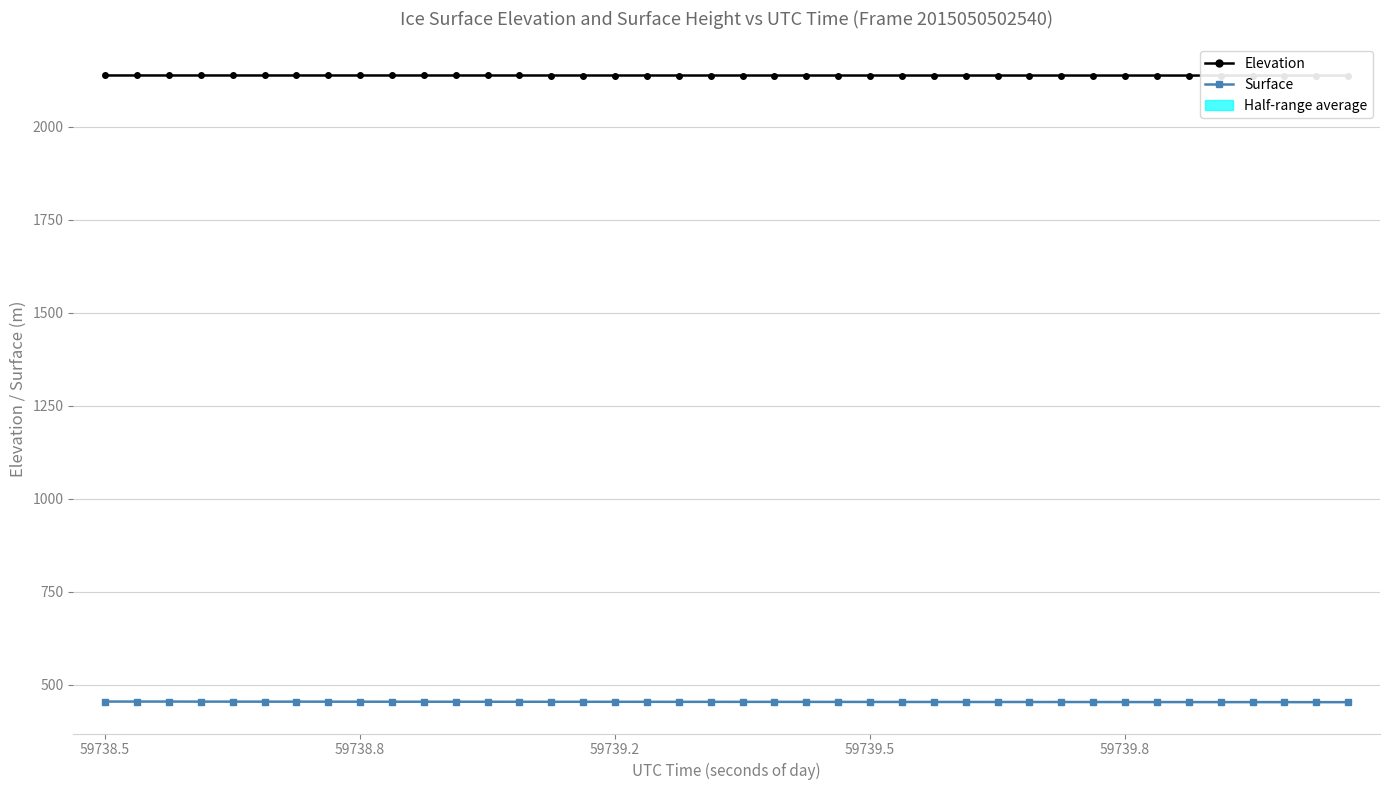

What is the average value of the Surface series?

453.3